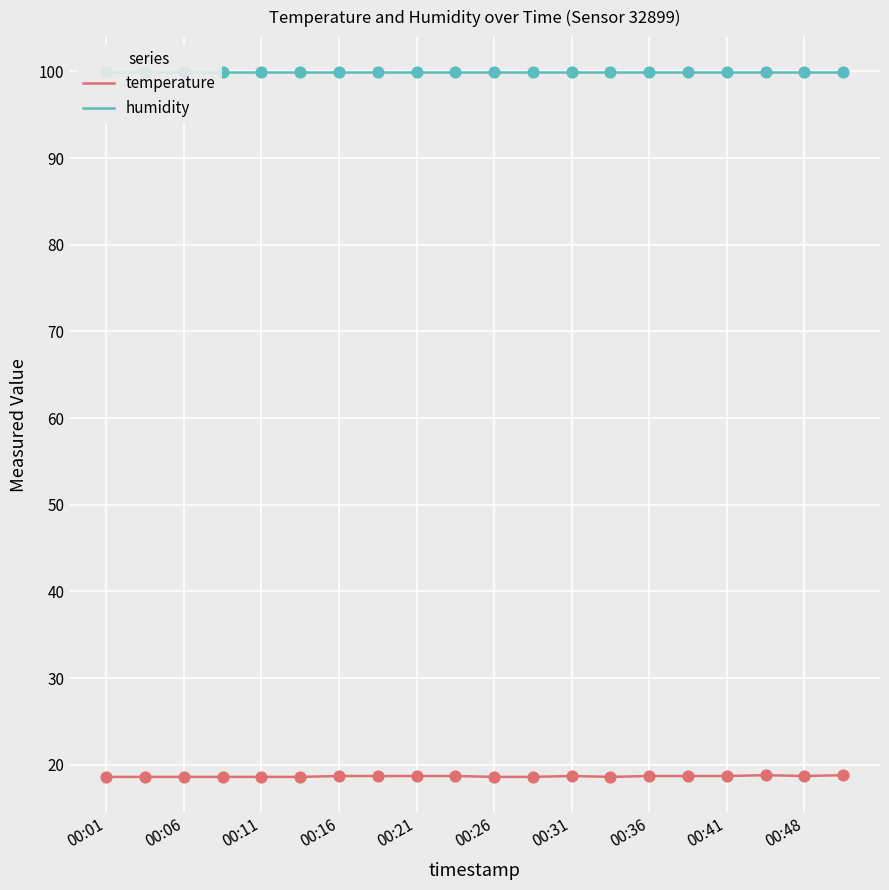

Which series has the widest spread of Y values?

temperature